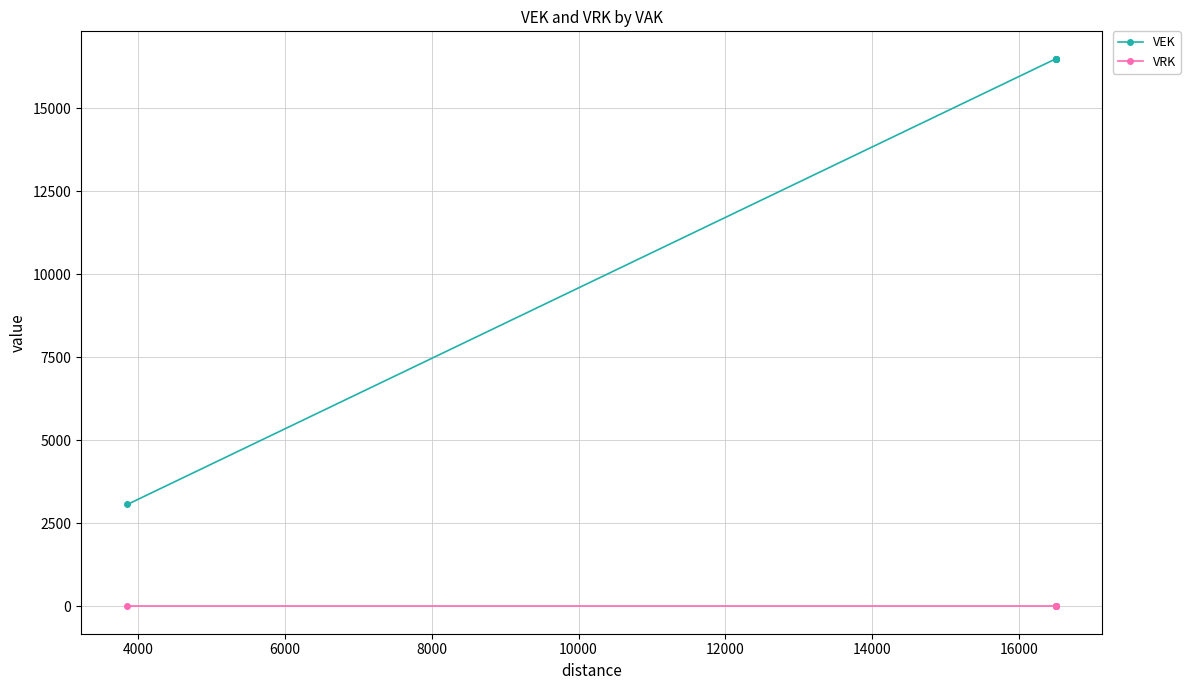

Rank the series by their maximum value, from lowest to highest.

VRK, VEK